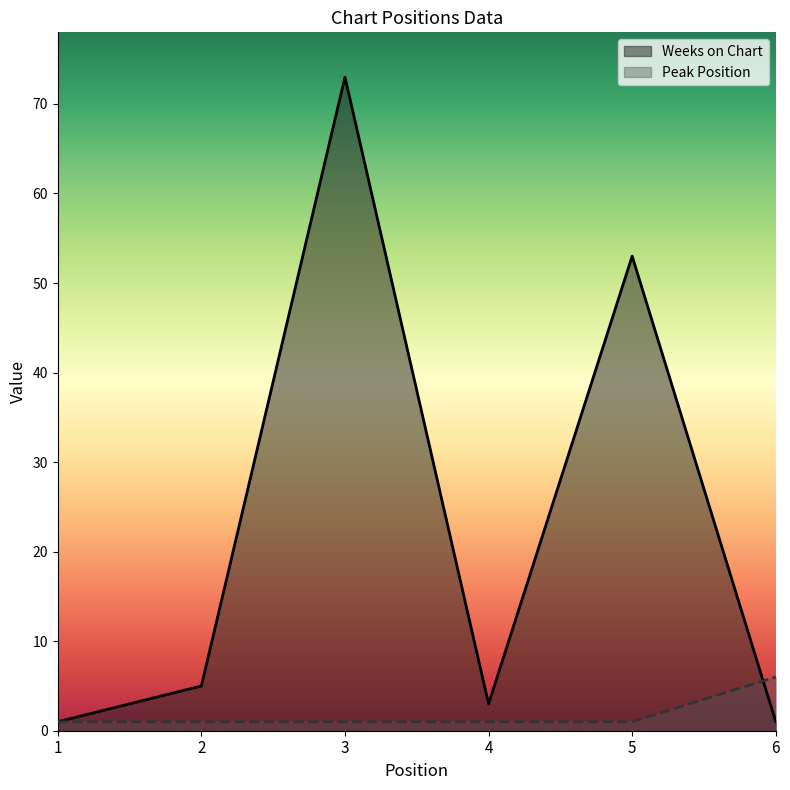

At which category does the chart reach its peak across all series?

3